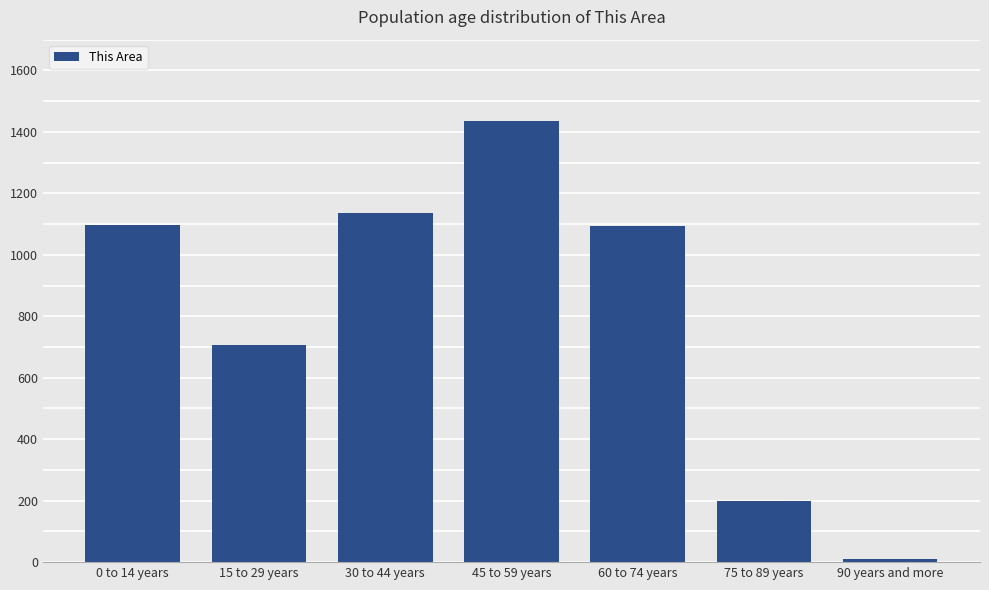

What is the change in value from 0 to 14 years to 90 years and more?

-1086